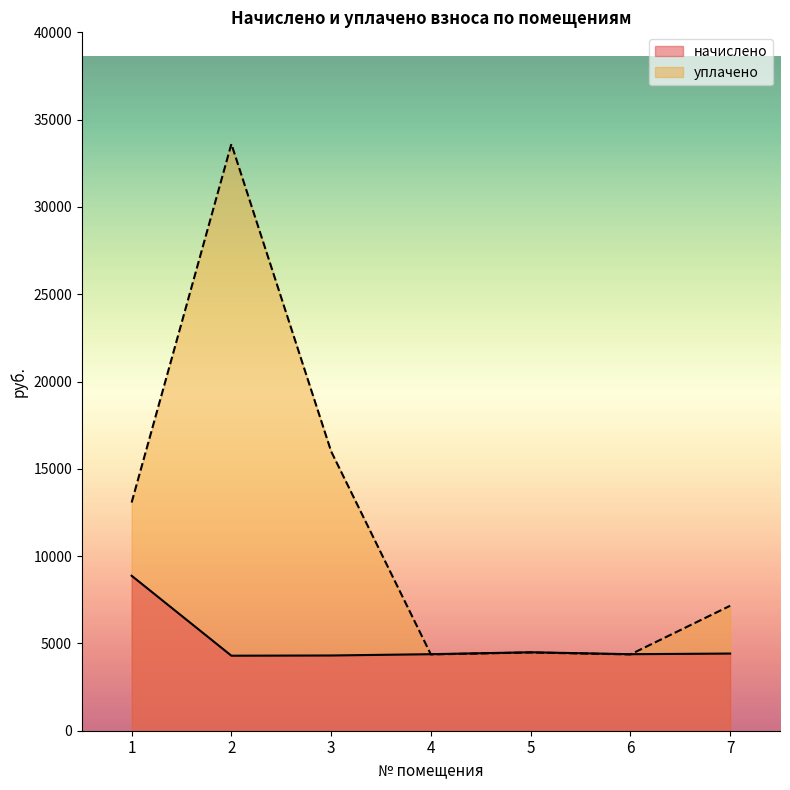

Which label corresponds to the smallest value in the chart?

2